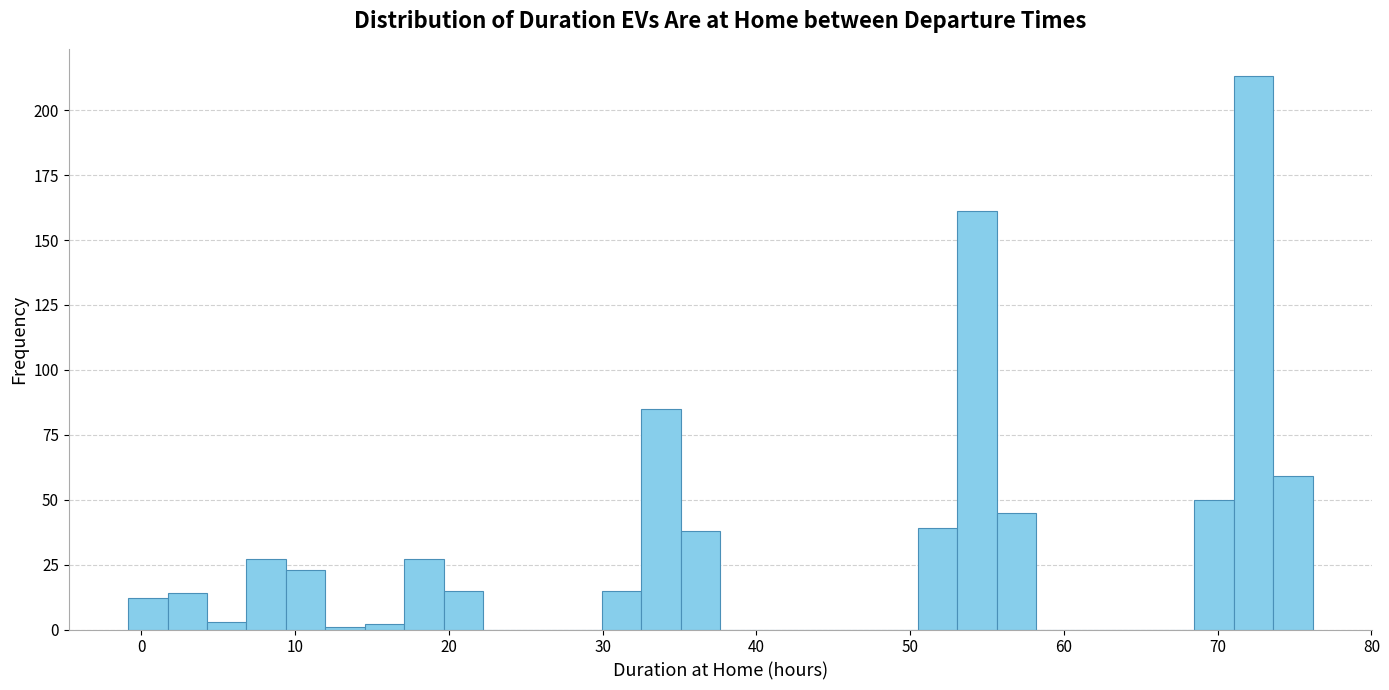

Read against the x-axis, roughly where is the centre of the tallest bar?

72